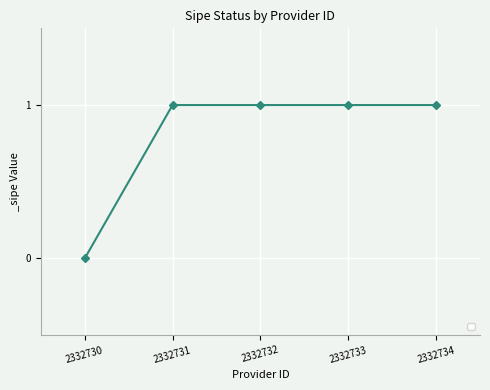

The value at 2332733 is 0. True or false?

False